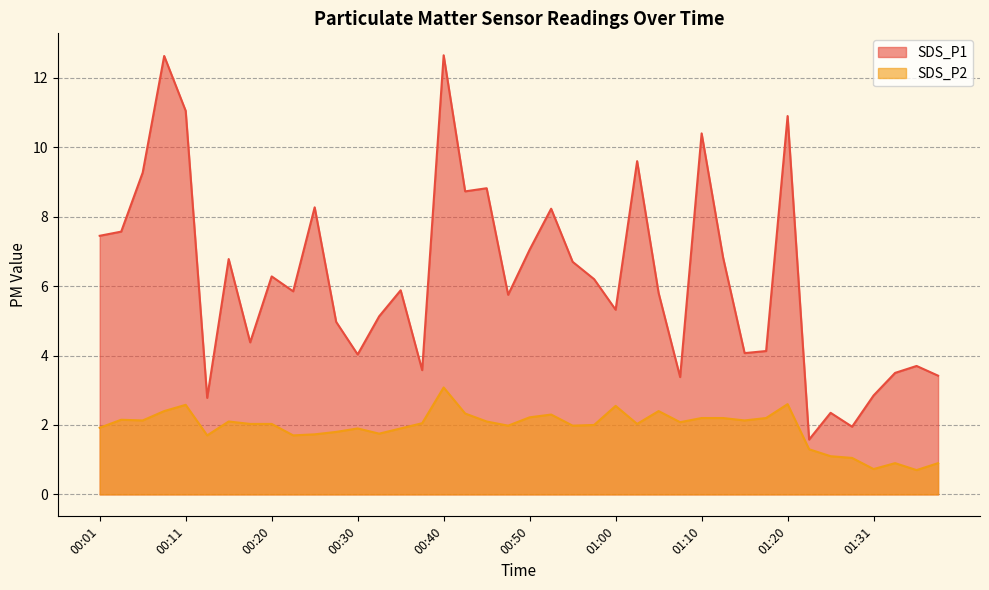

What is the minimum value shown in the chart?

0.7